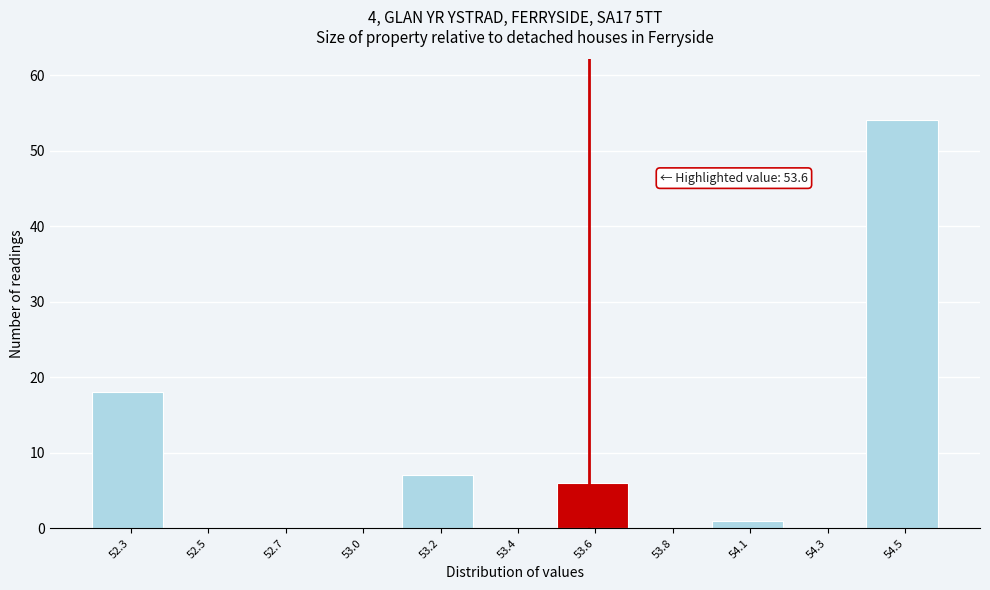

Reading left to right, transcribe all the data shown in this chart.

52.3=18	52.5=0	52.7=0	53.0=0	53.2=7	53.4=0	53.6=6	53.8=0	54.1=1	54.3=0	54.5=54